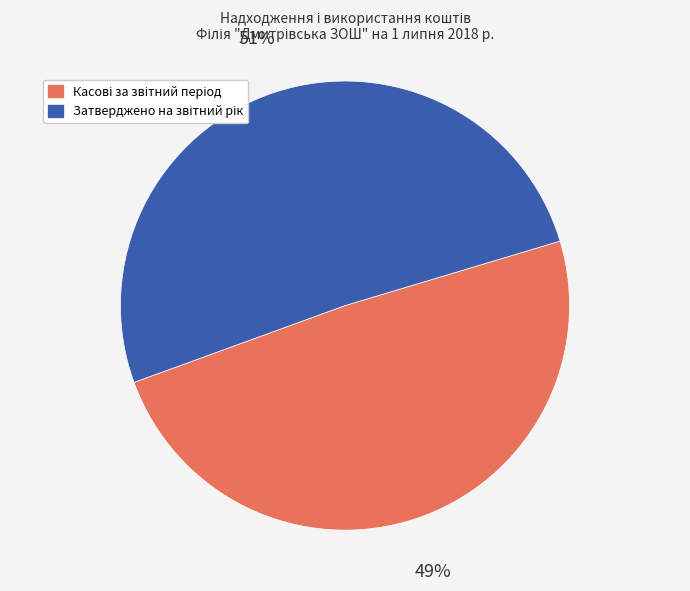

Does any single category account for the majority?

Yes